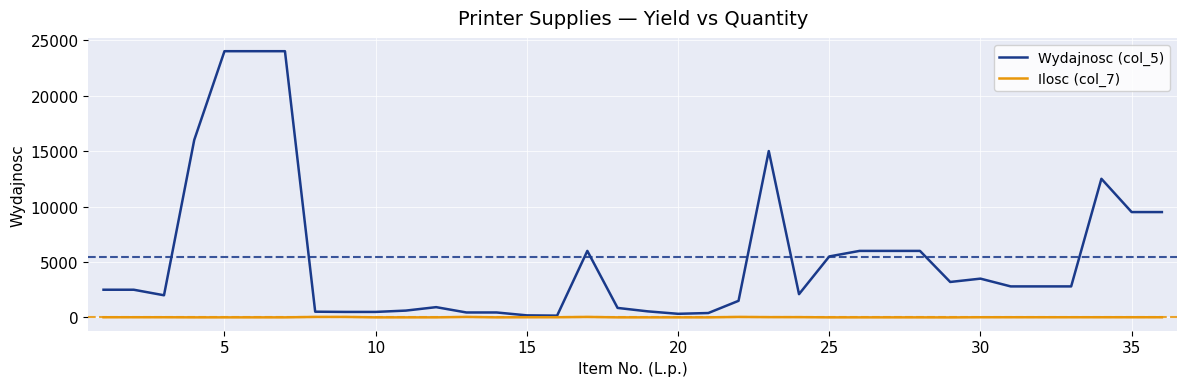

Is this an area chart (filled region under the line)?

No